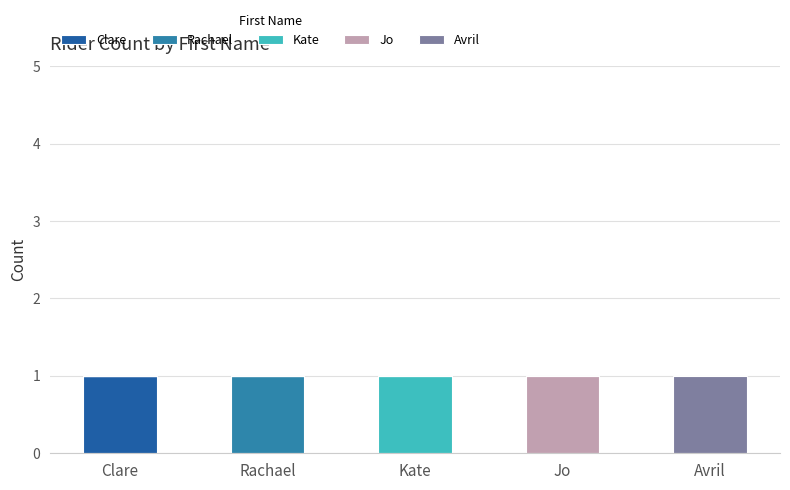

At which label does Clare reach its peak?

Clare